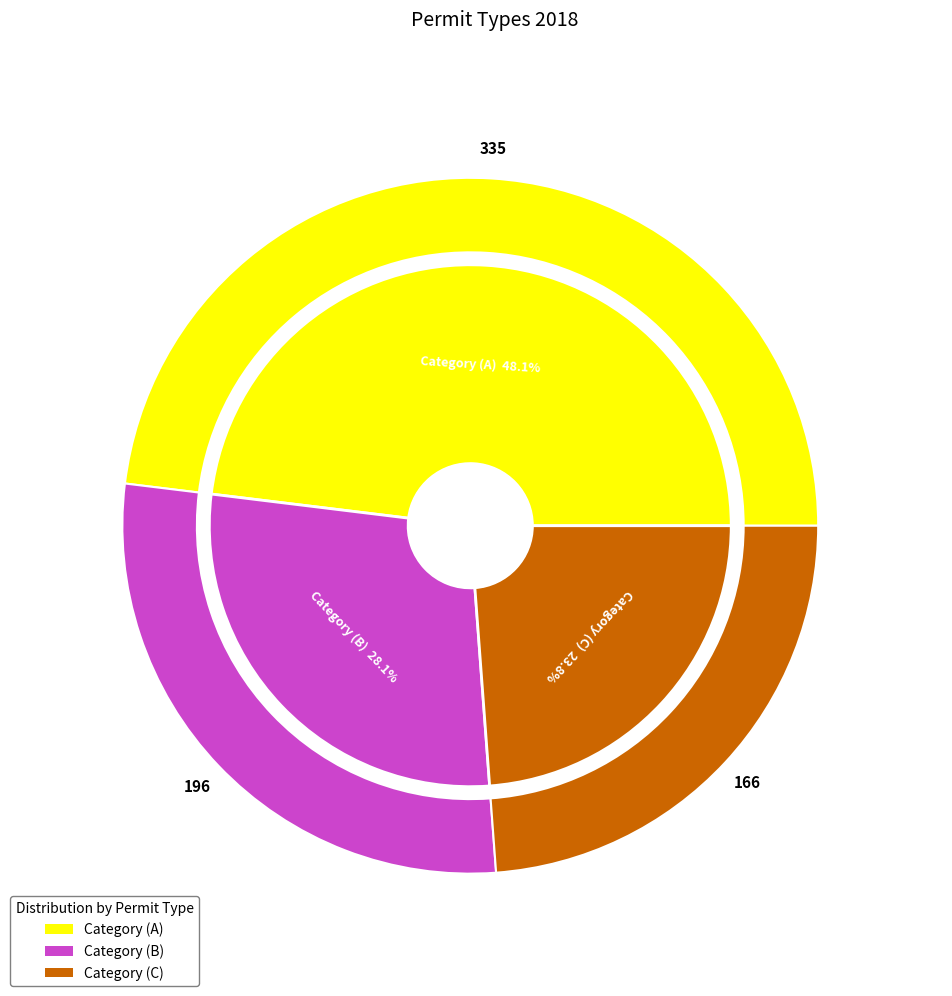

To the nearest percent, what is the difference between the Category (B) and Category (C) slice percentages?

4%